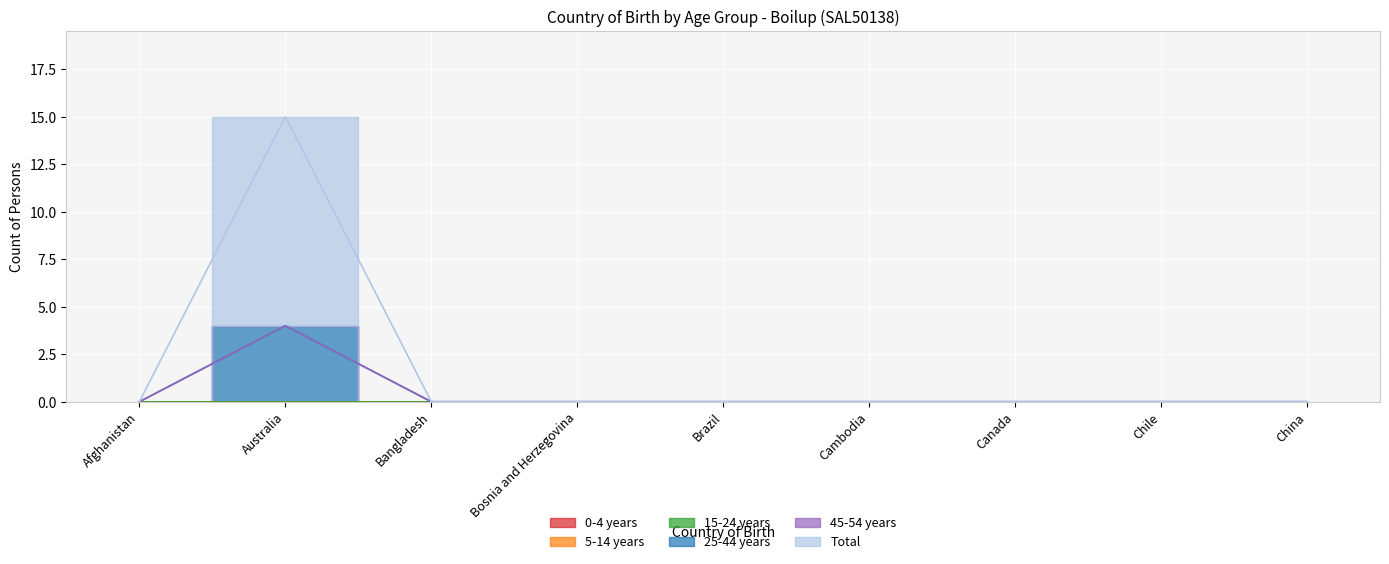

How many interior local peaks does the Total series have?

1